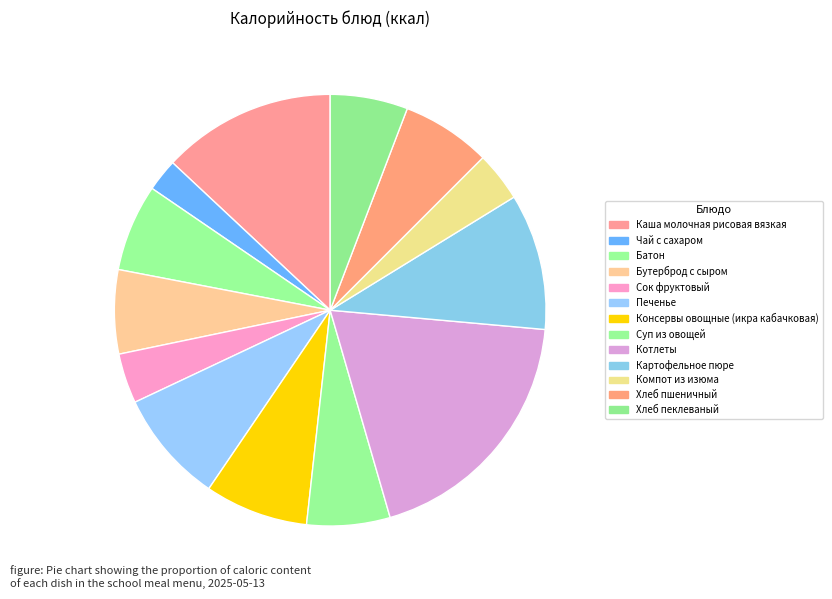

Does any single category account for the majority?

No